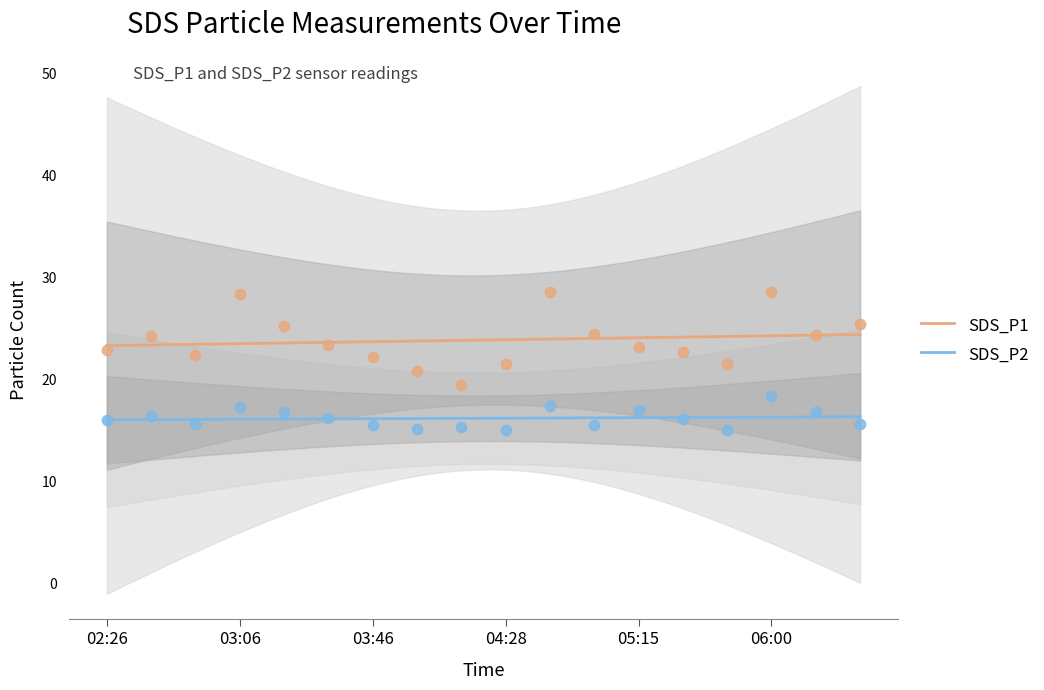

Which series contains the lowest Y value?

SDS_P2